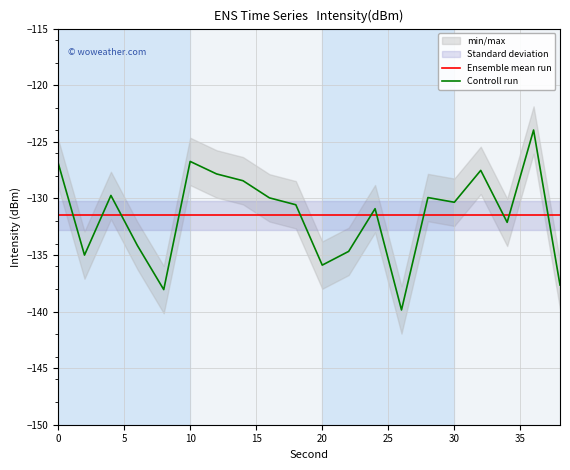

What is the difference between the second highest and minimum values in the Controll run series?

13.1